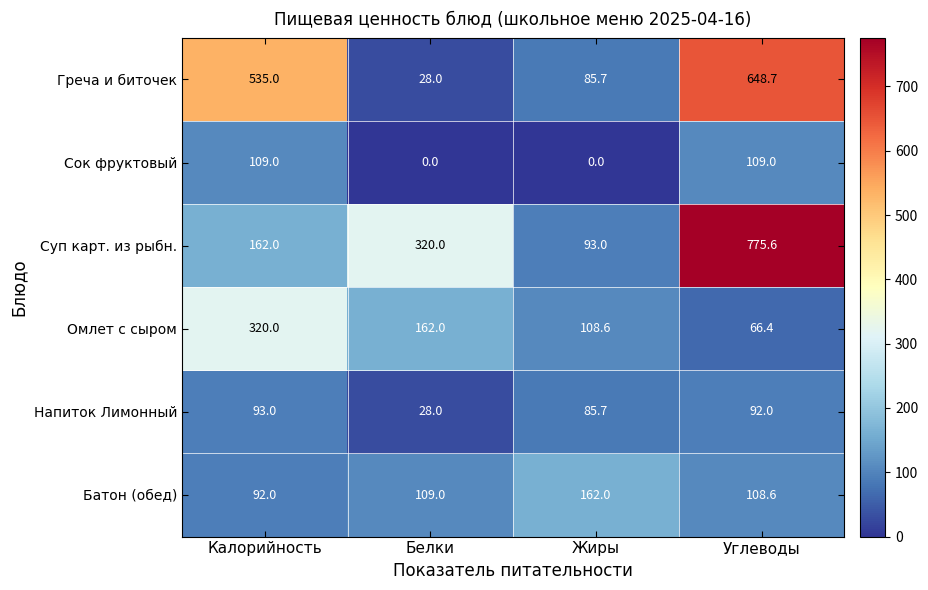

What is the spread (max minus min) of values at Калорийность?

443.0